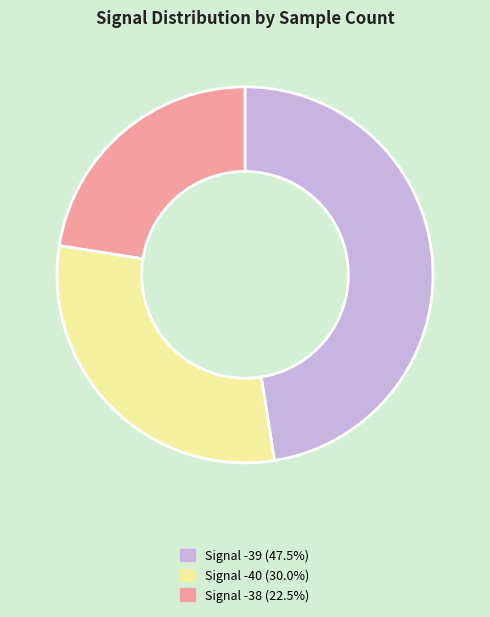

Is there any slice that represents more than half of the pie?

No